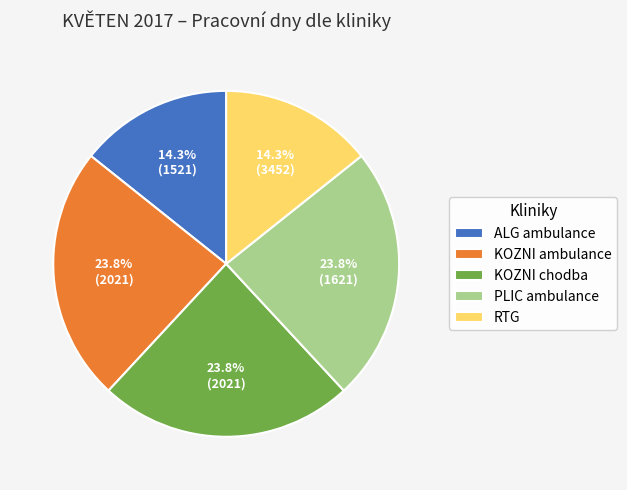

Count the number of slices in the pie.

5